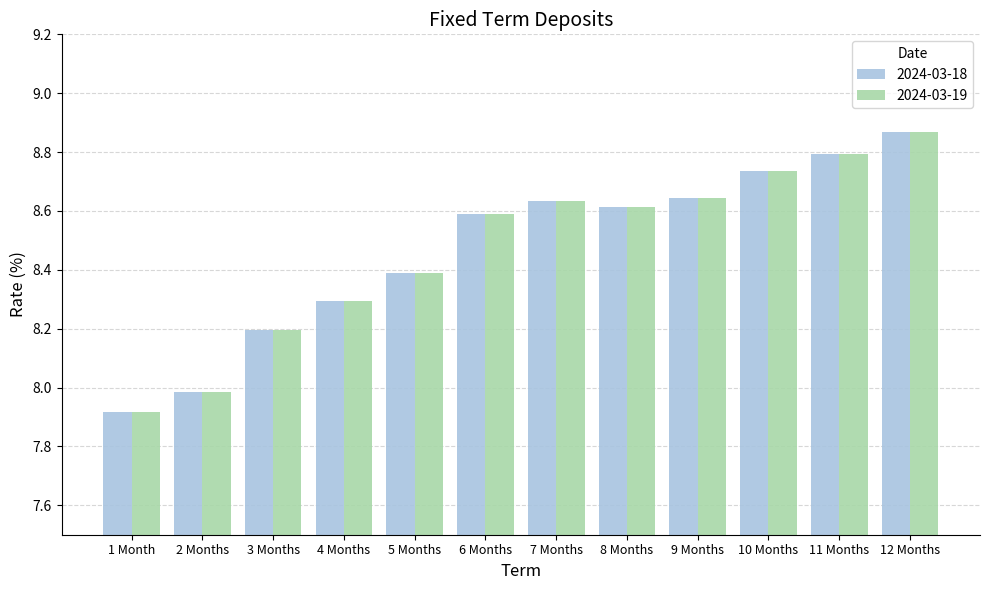

How many bars are there in total?

24